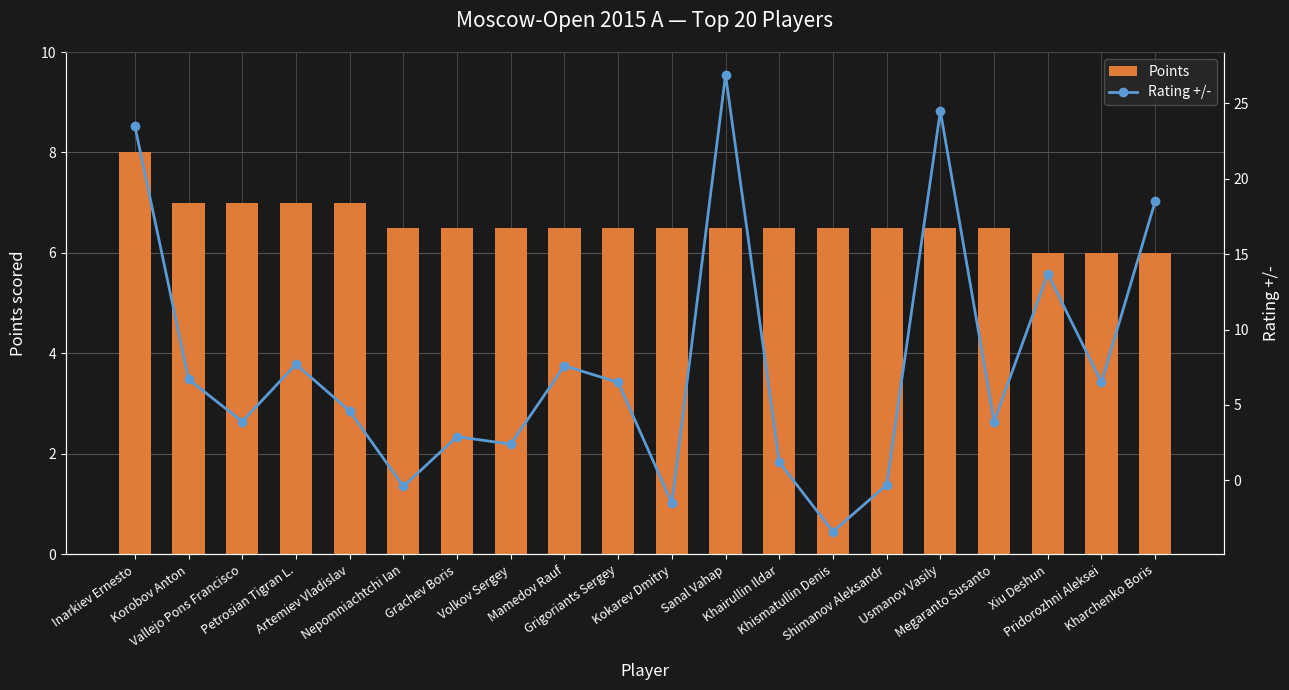

Which series has the largest total across all categories?

Rating +/-